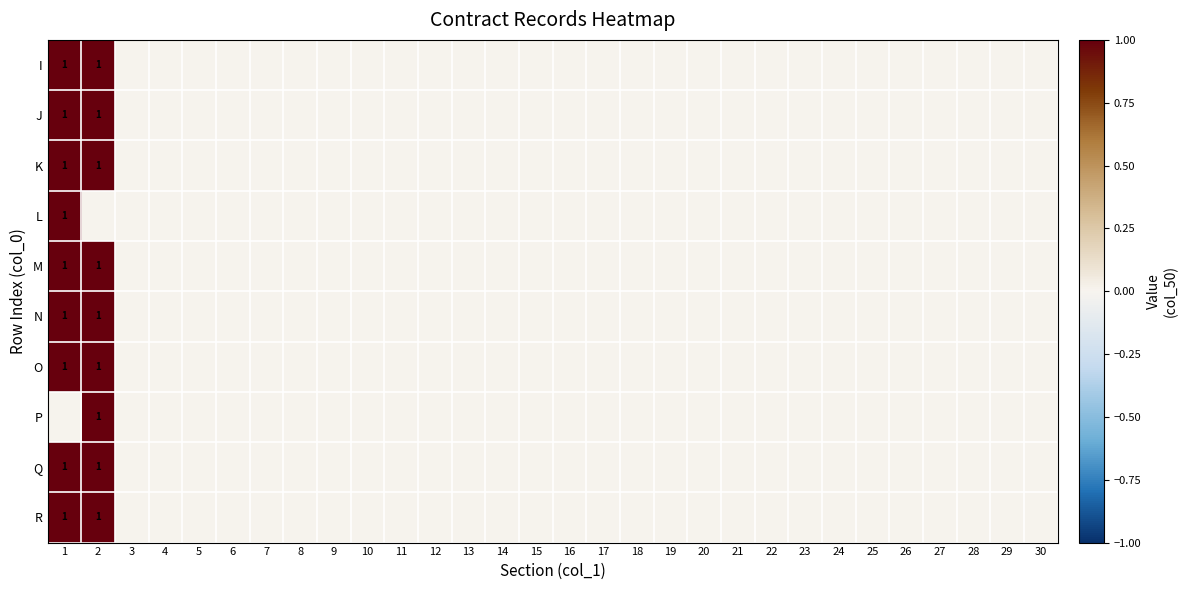

True or false: L has a value of 0 at 20.

False